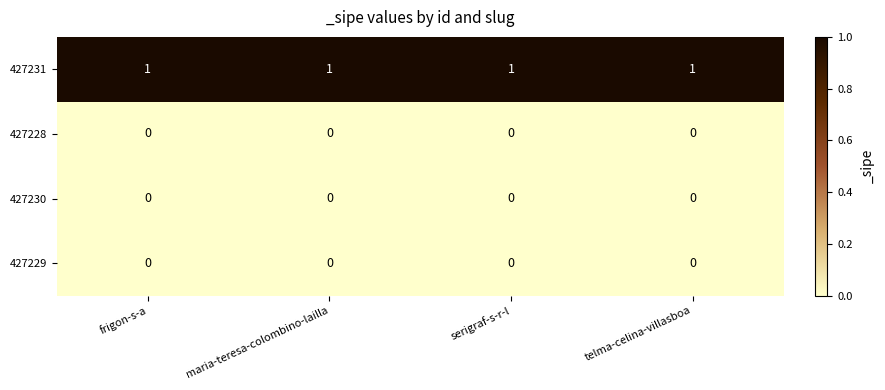

At how many categories does at least one series exceed 0?

4